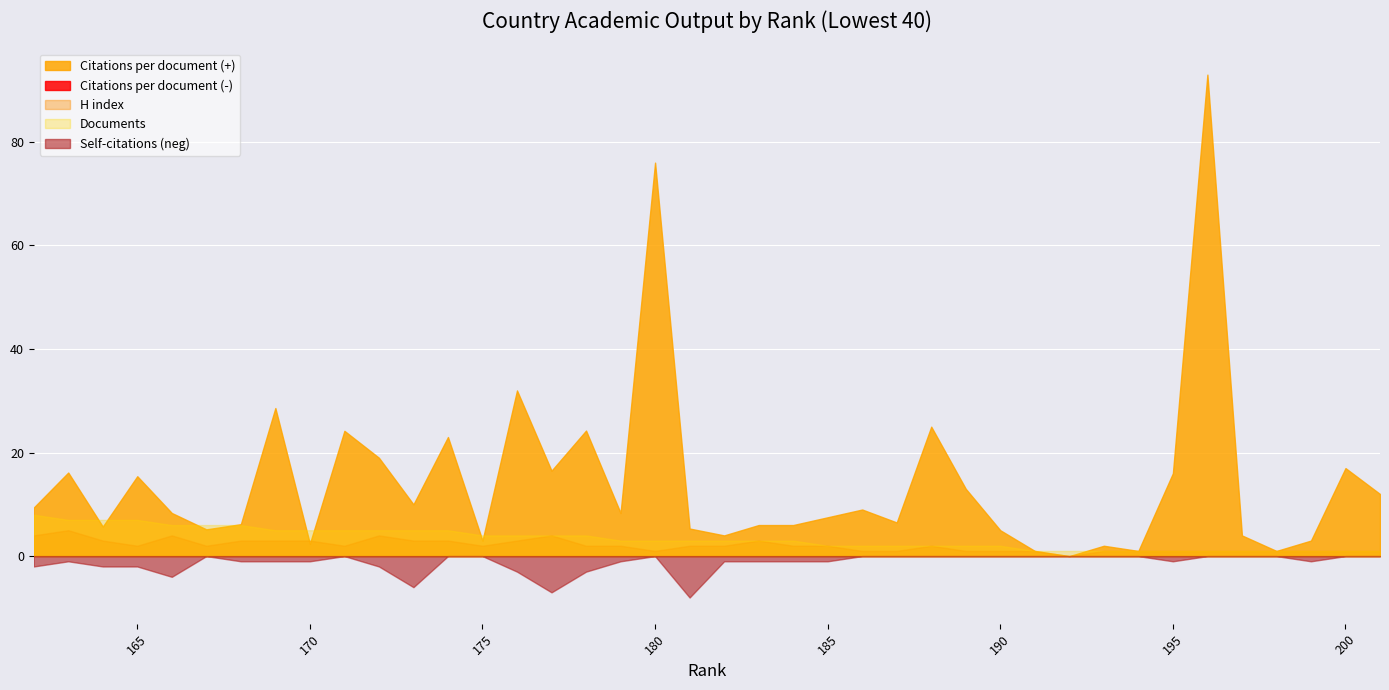

What is the difference between the maximum and minimum values in the Self-citations series?

8.0